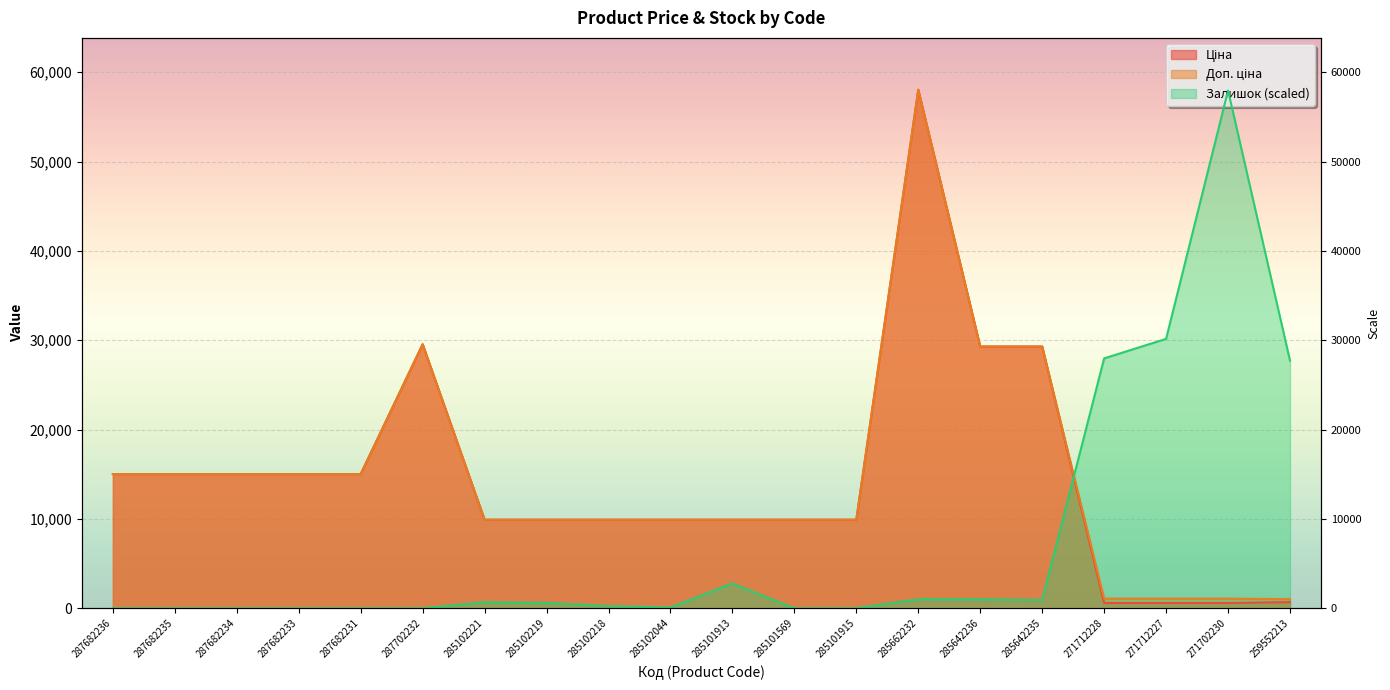

What is the highest value of the Ціна series?

58037.0